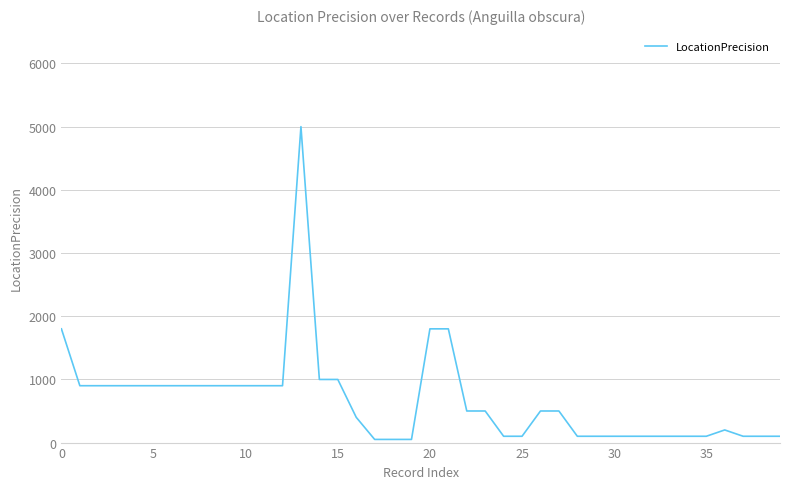

What is the greatest value displayed?

5000